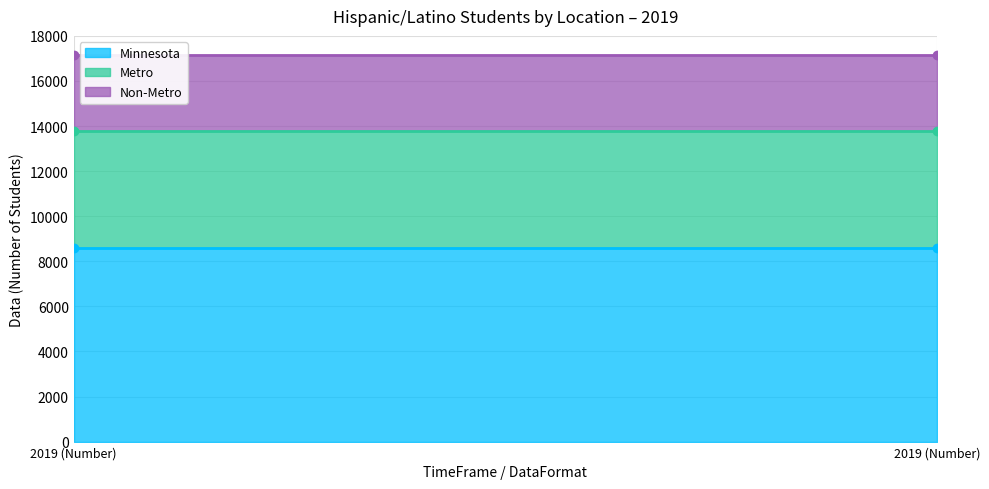

Rank the series by their maximum value, from highest to lowest.

Minnesota, Metro, Non-Metro